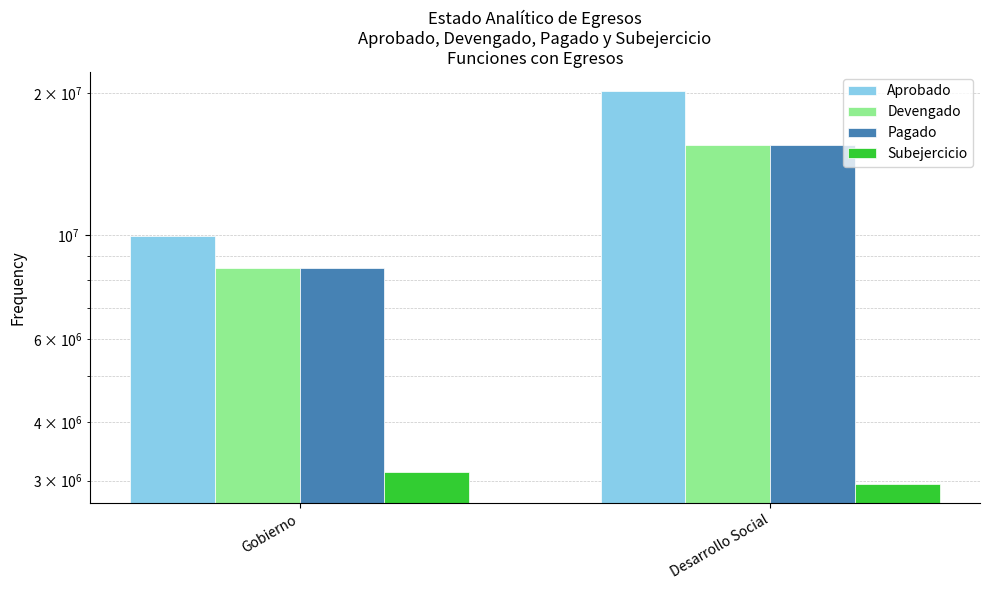

List the labels in order of Devengado value, largest first.

Desarrollo Social, Gobierno